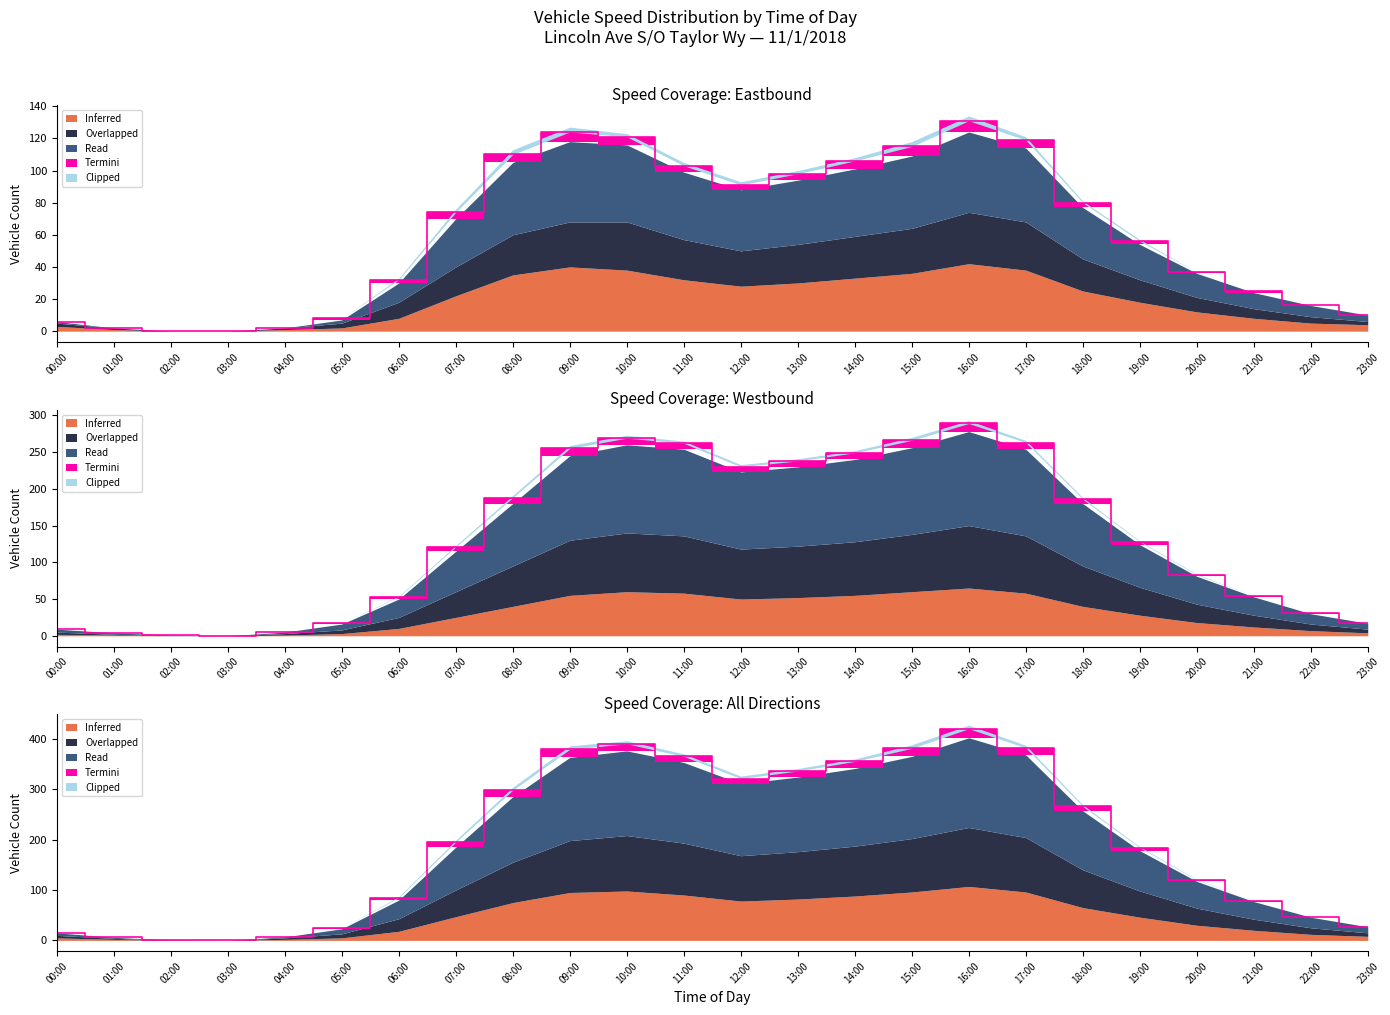

What is the label of the 24th point from the right?

00:00